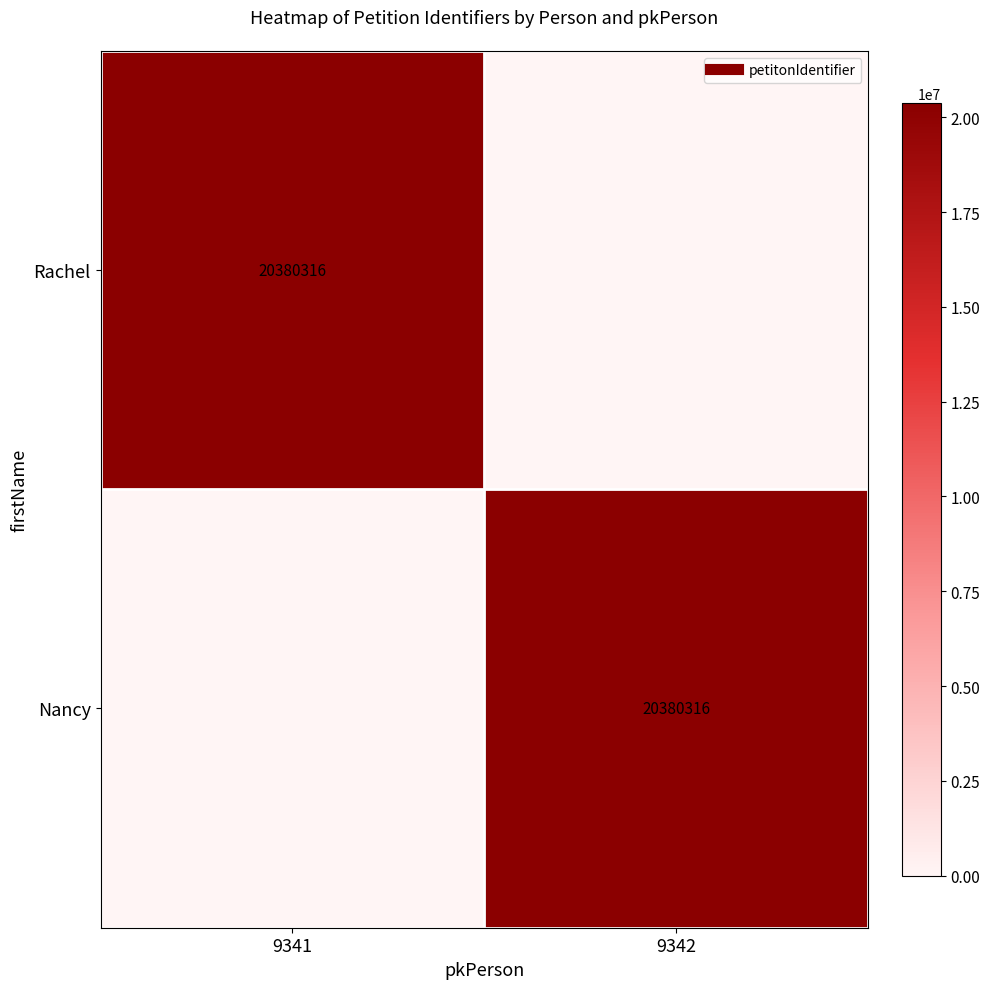

Rank the series by their maximum value, from lowest to highest.

Rachel, Nancy